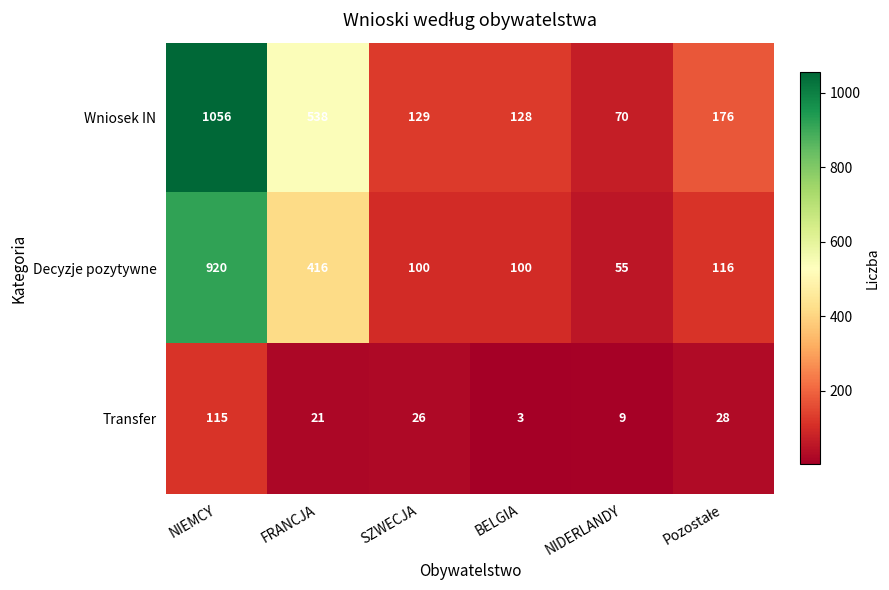

What is the sum of all Transfer values?

202